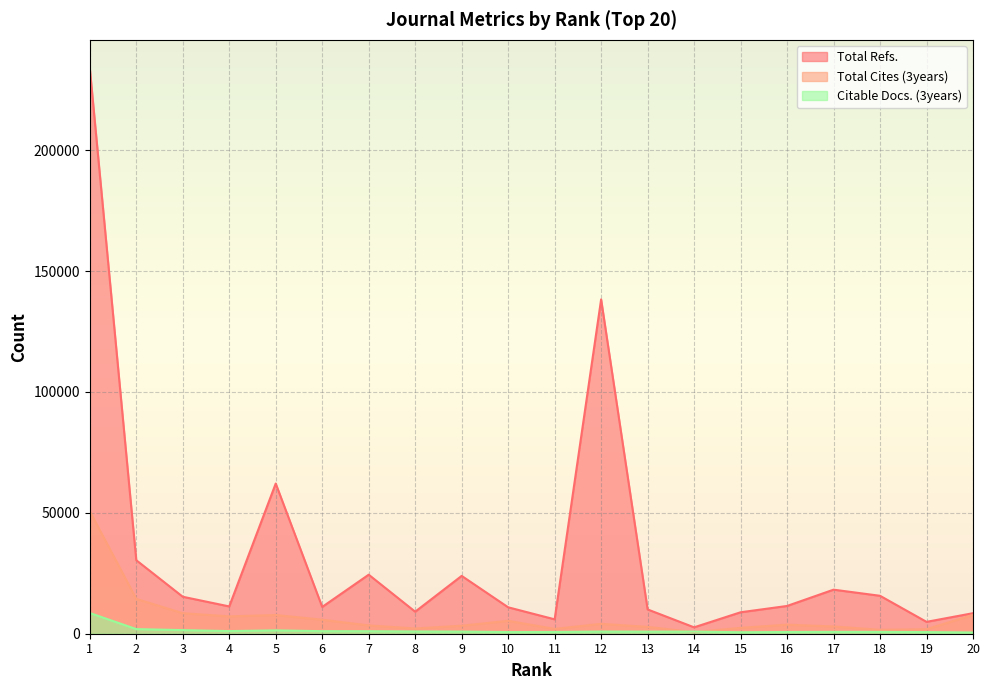

Where is Total Refs. nearest to the value 118296?

12